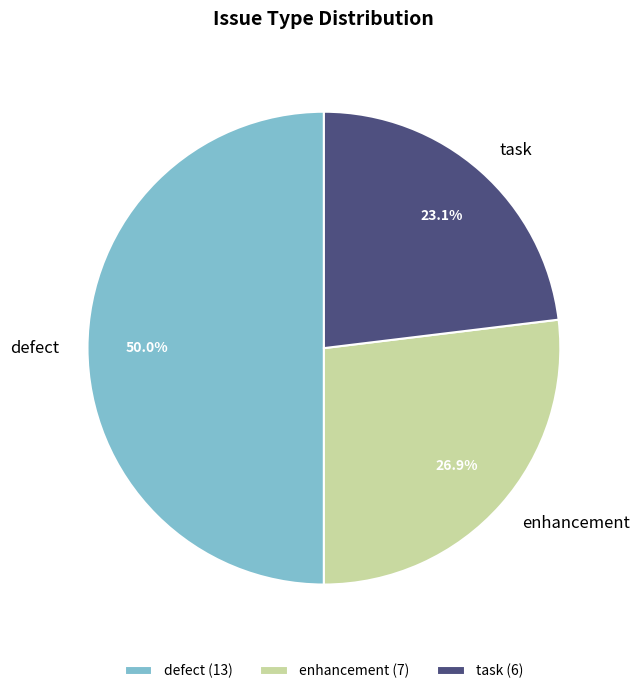

What percentage is NOT represented by enhancement?

73.1%